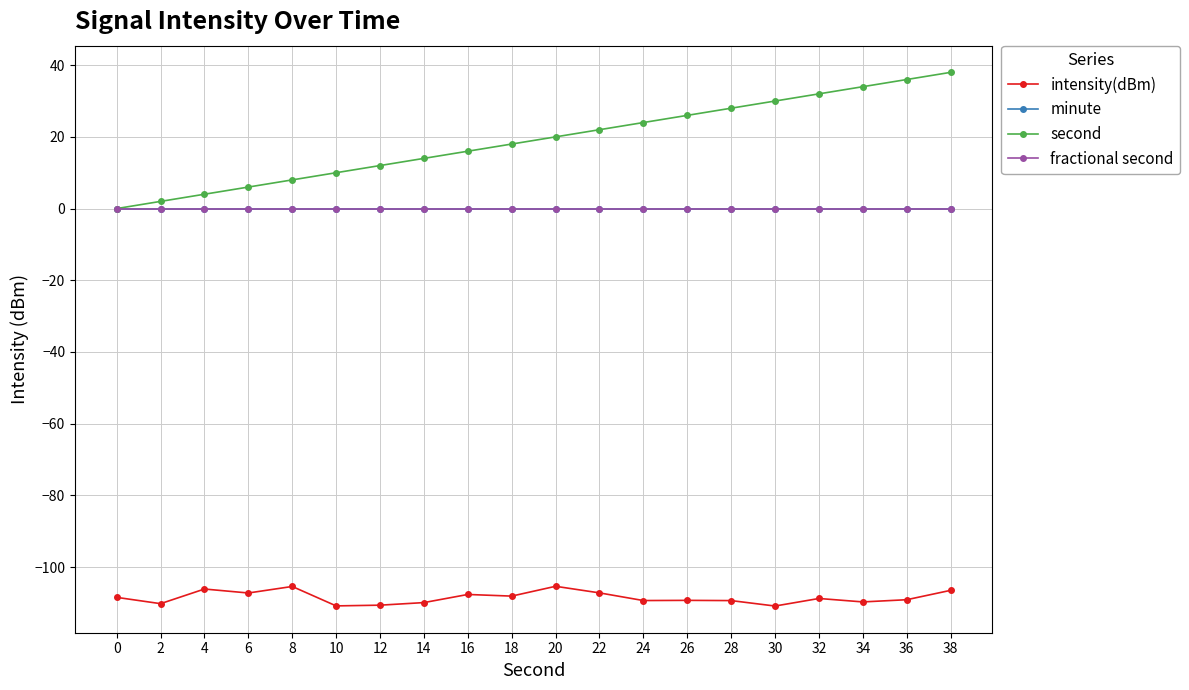

What are all the series names shown in the legend?

intensity(dBm), minute, second, fractional second